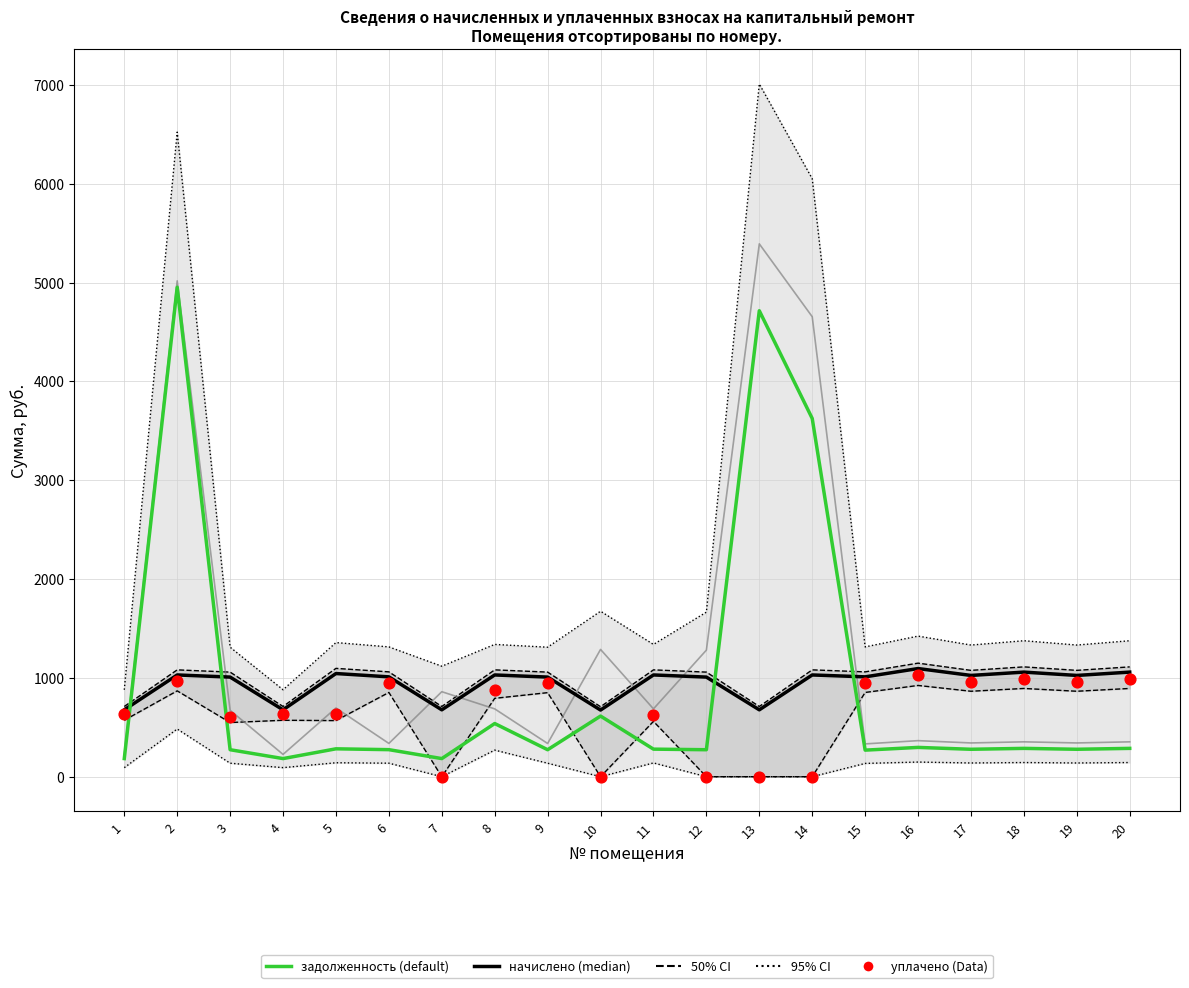

At which category is the sum across all series the highest?

2